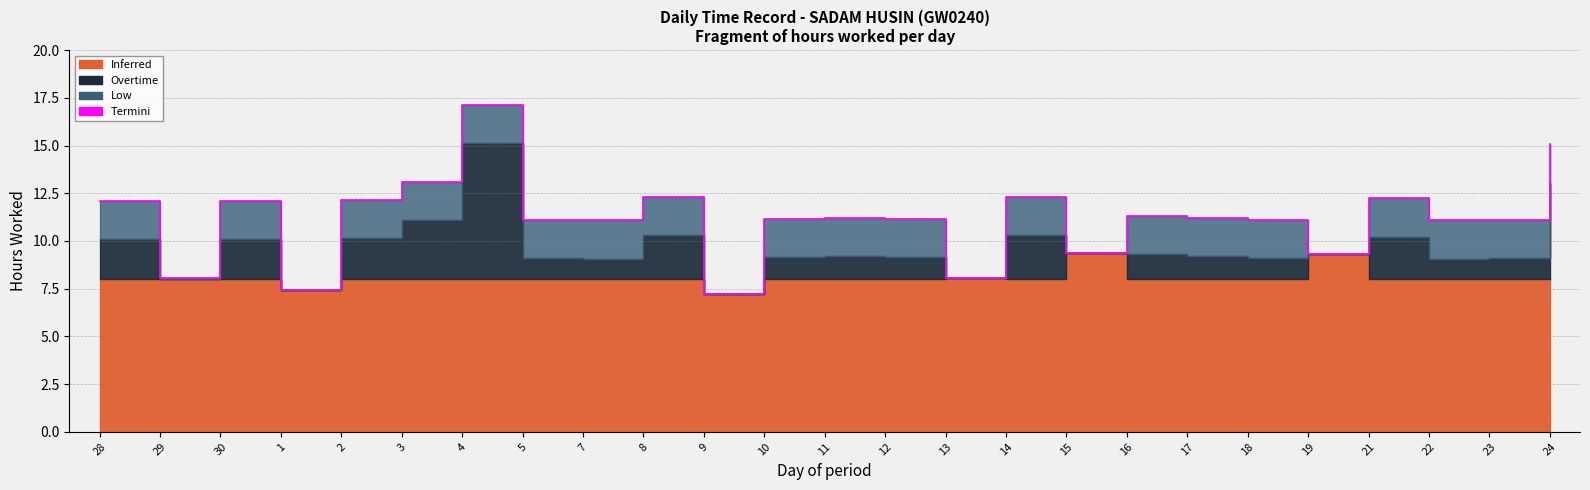

What is the sum of the values at 14 and 1?

19.7